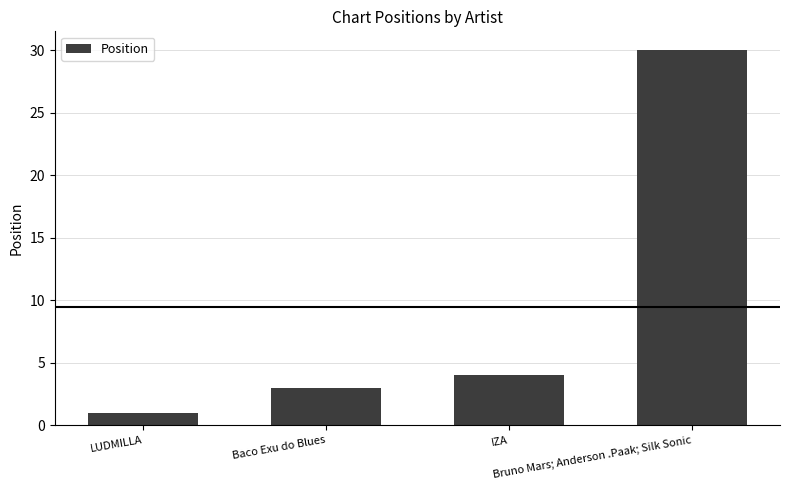

Reading right to left, list all the values displayed in this chart.

30	4	3	1